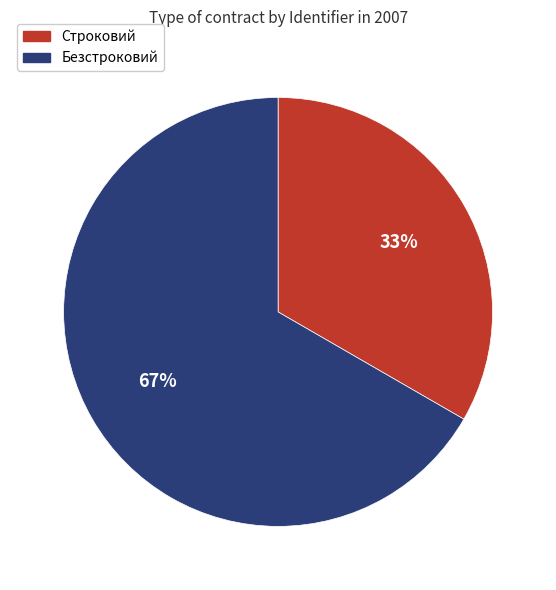

To the nearest percent, what is the combined percentage of Безстроковий and Строковий?

100%